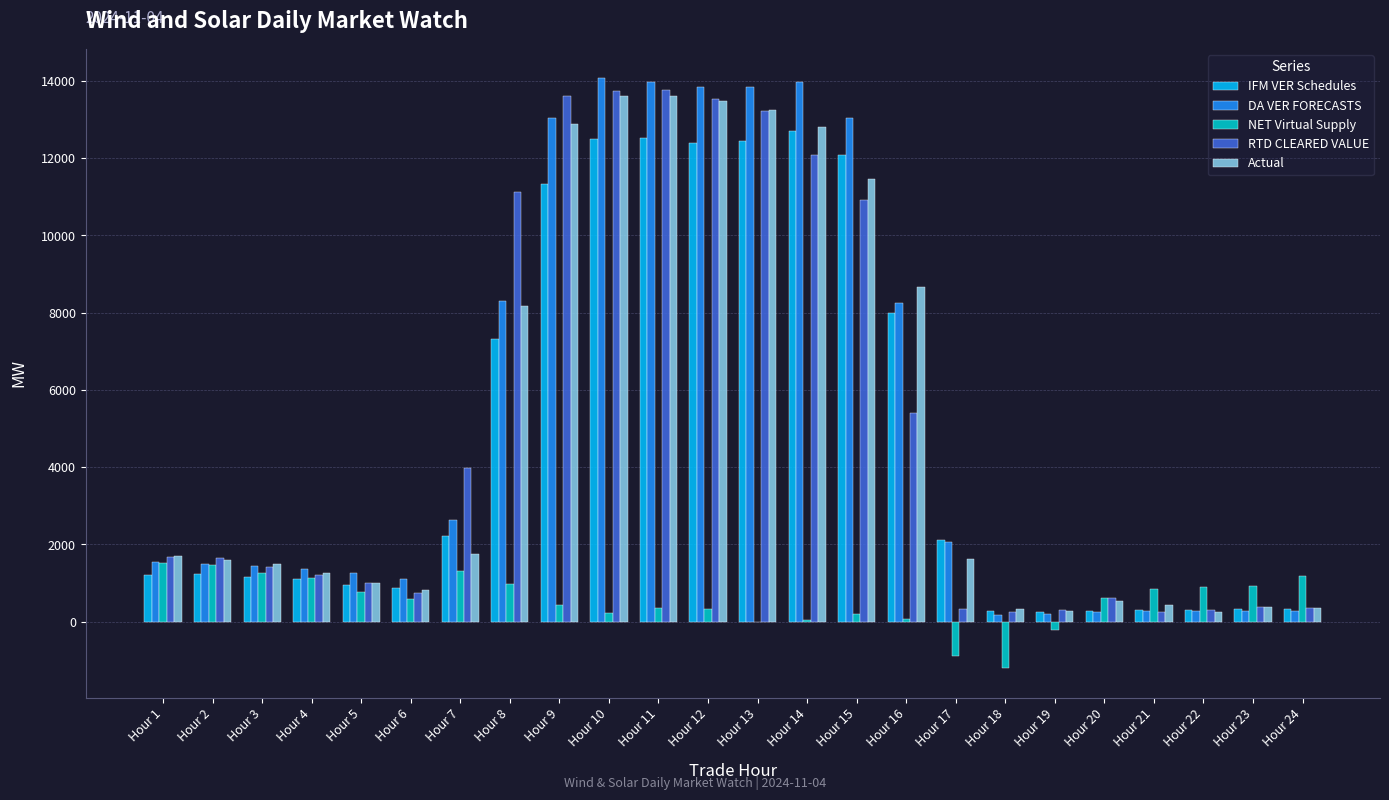

Which series changed the most between Hour 1 and Hour 10?

DA VER FORECASTS